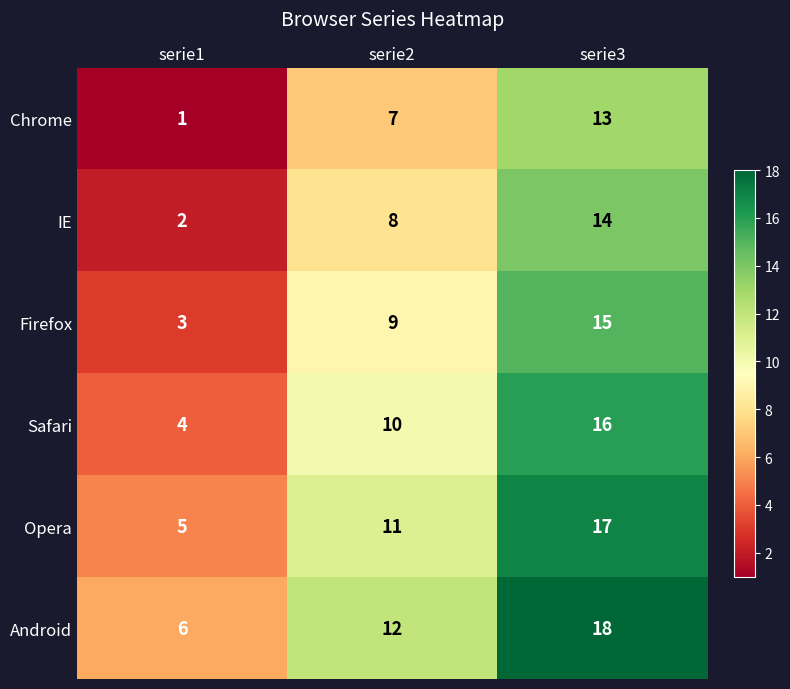

True or false: Chrome has a value of 7 at serie2.

True